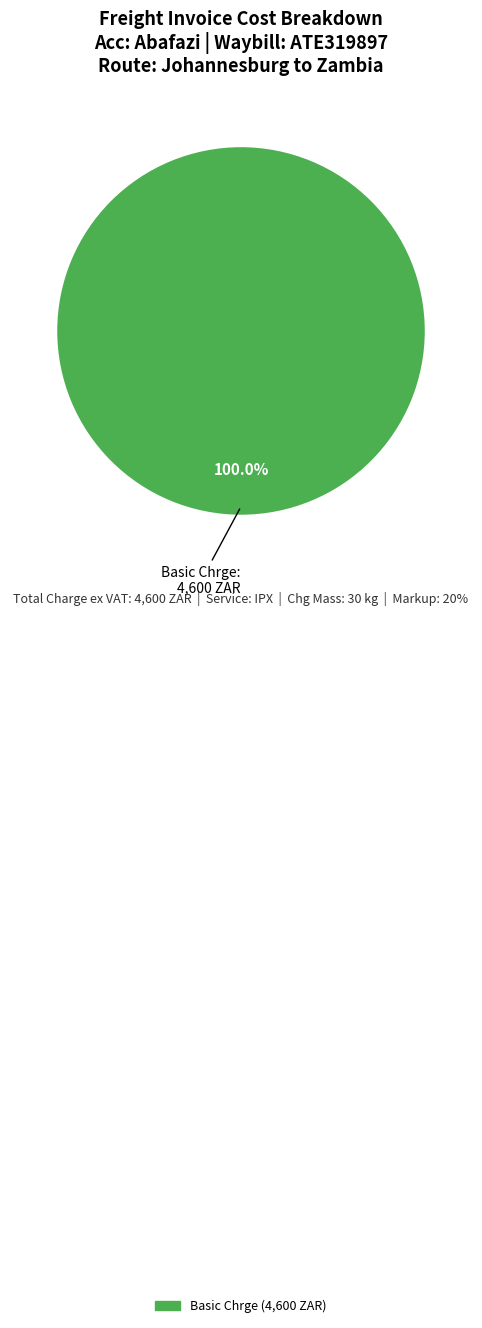

Is there a majority slice in this chart?

Yes